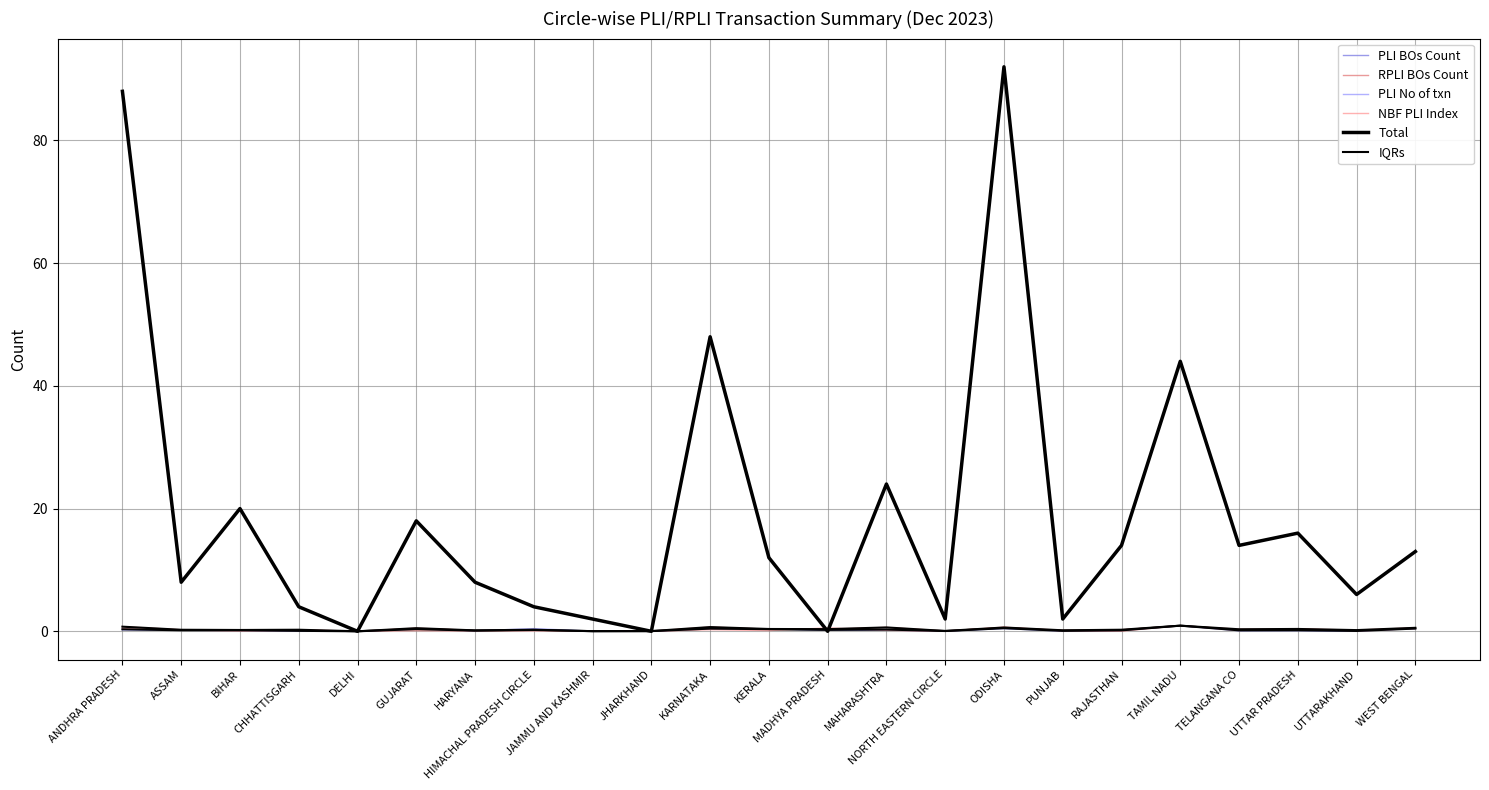

The value of Total at KERALA is 12.0. True or false?

True